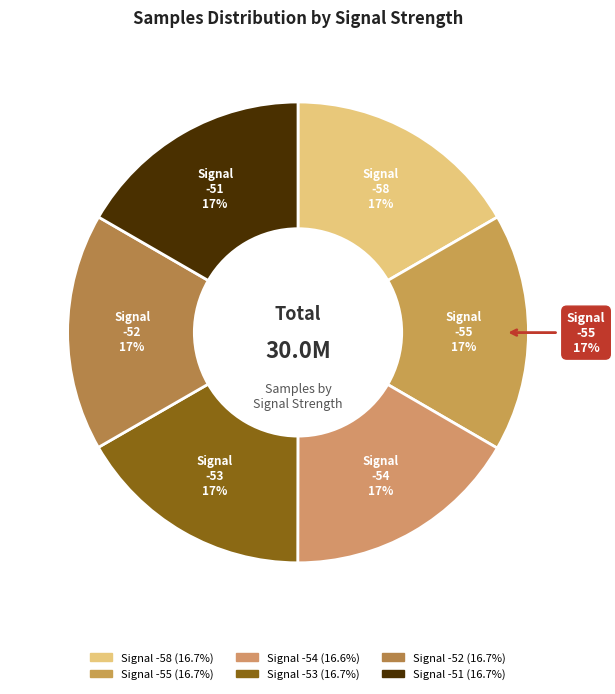

Combined, do -51 and -55 account for over 50%?

No